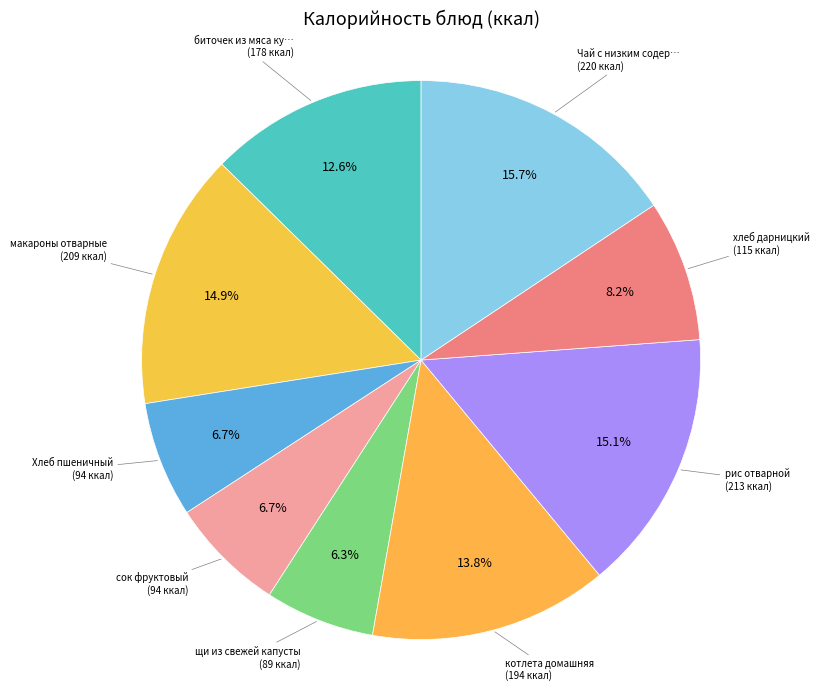

Count the number of slices in the pie.

9